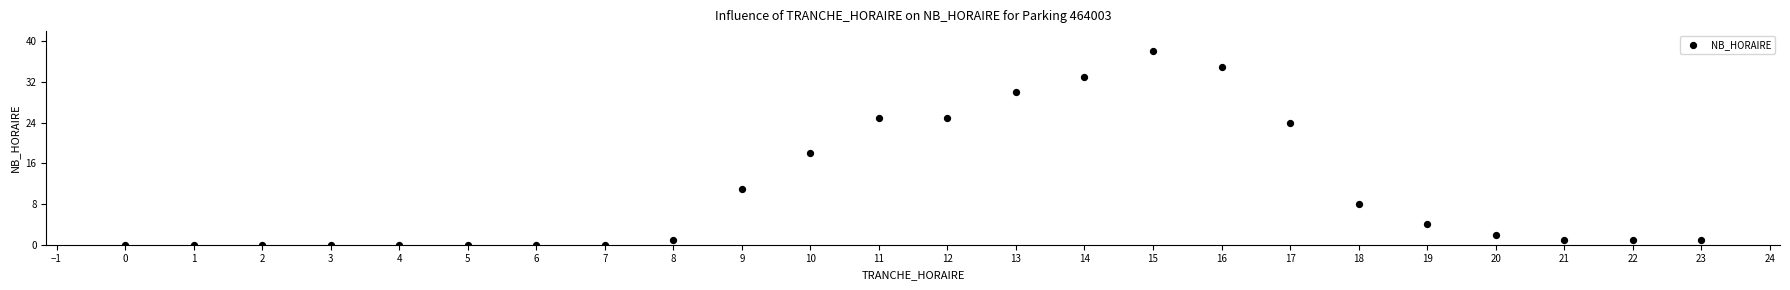

What Y value in the scatter plot is closest to 19?

18